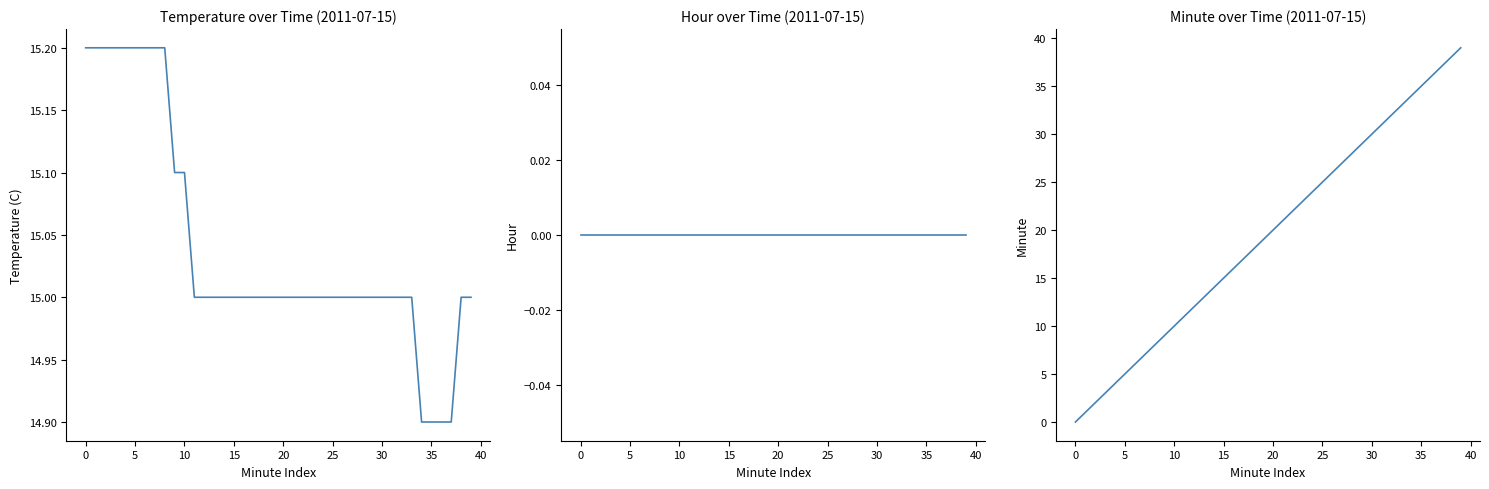

At 15, list the series in order from largest to smallest.

Temperature (C), Minute, Hour